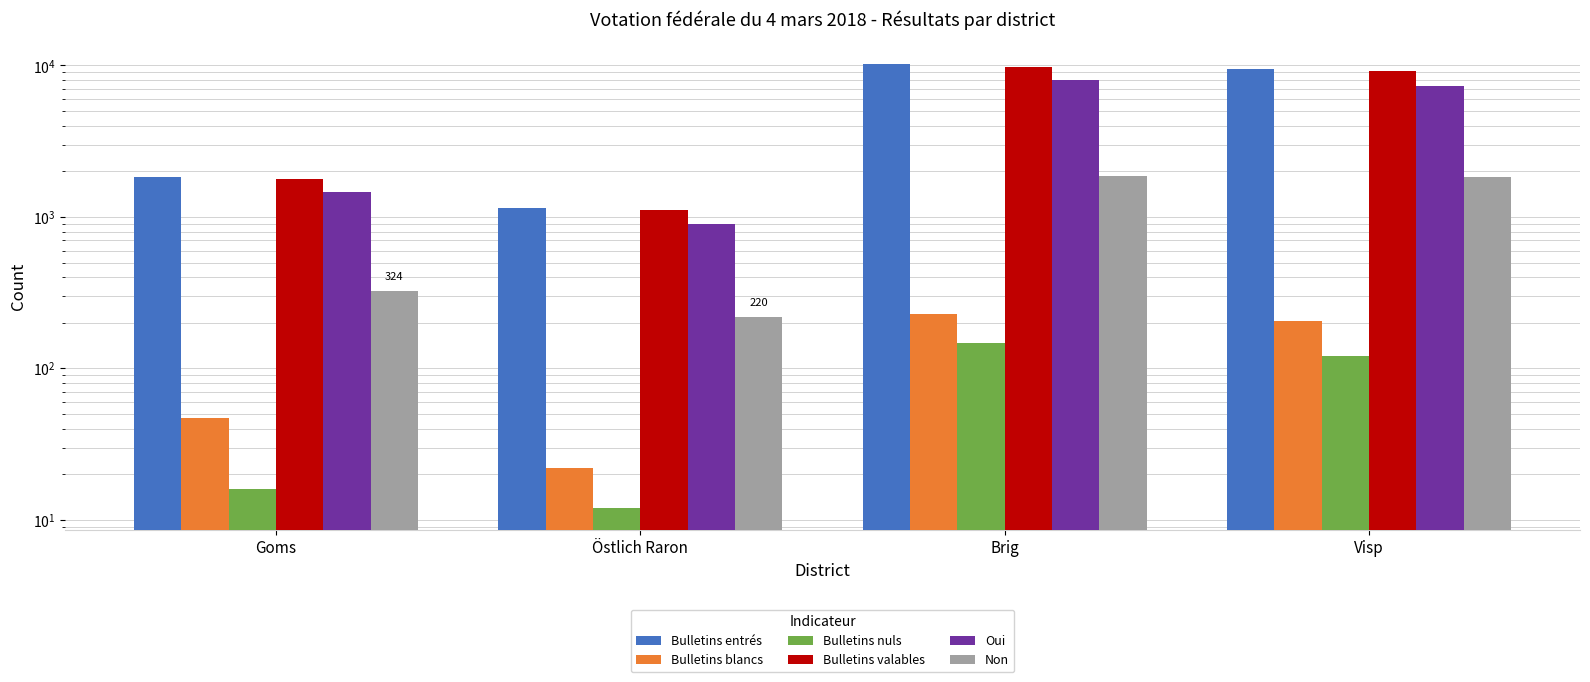

Which series has the largest total across all categories?

Bulletins entrés